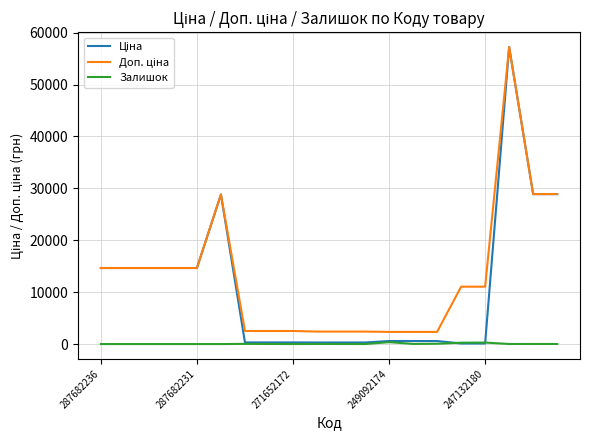

What is the maximum value shown in the chart?

57235.5